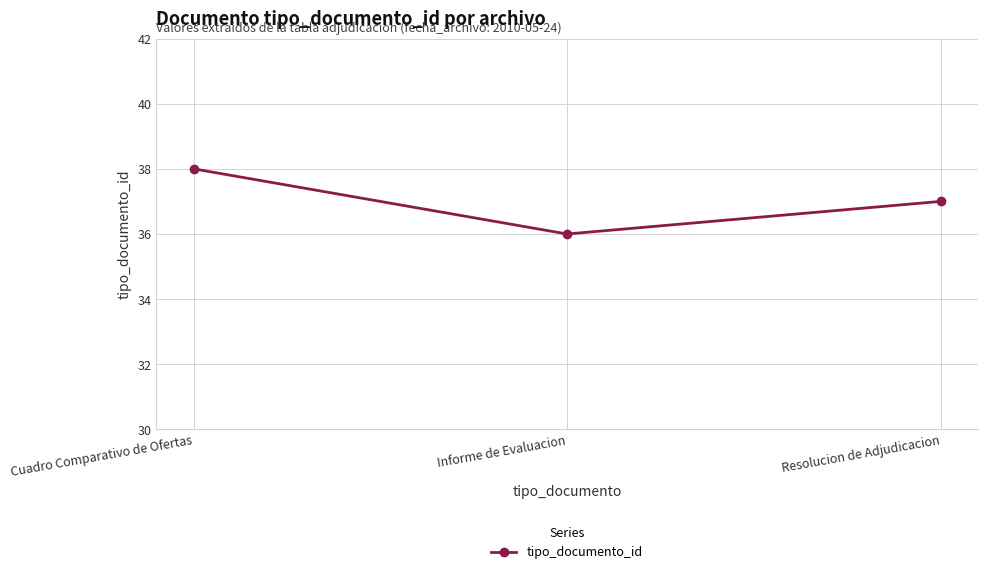

Reading left to right, list all the values displayed in this chart.

Cuadro Comparativo de Ofertas=38	Informe de Evaluacion=36	Resolucion de Adjudicacion=37